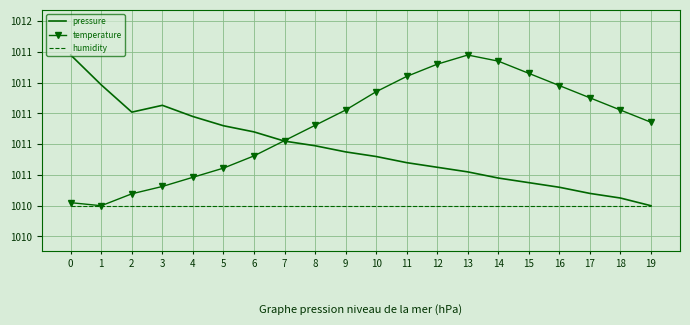

What is the difference between the maximum and minimum values in the pressure series?

1.0